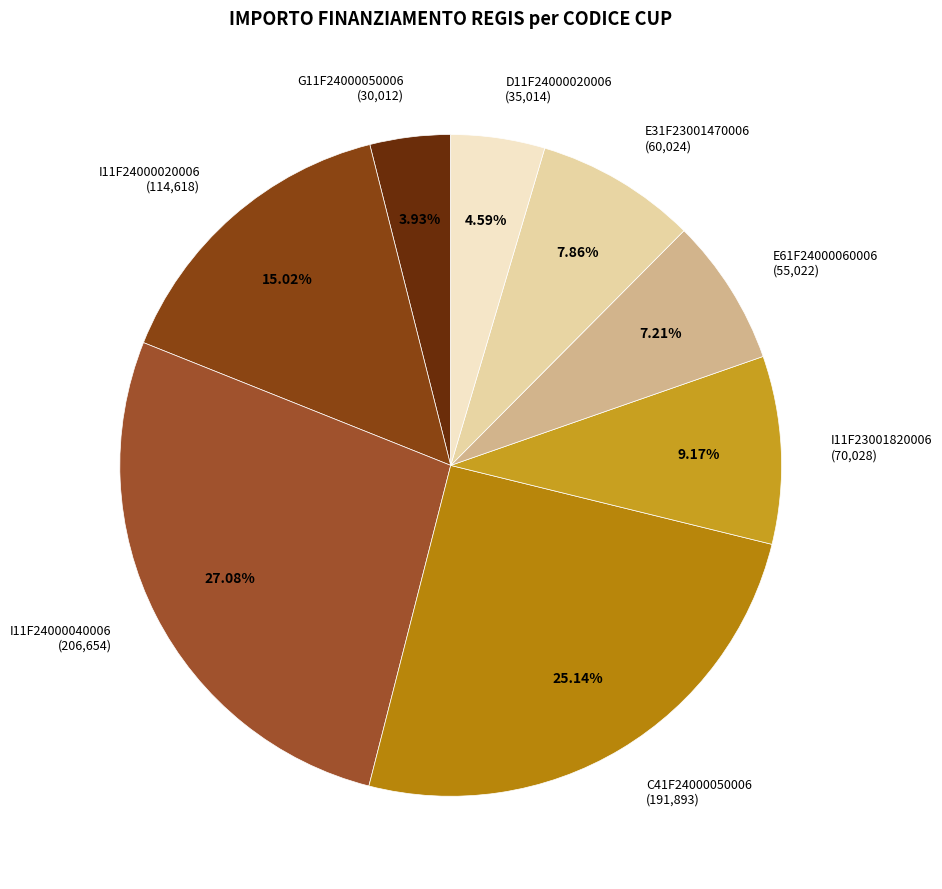

Which slice is the largest?

I11F24000040006